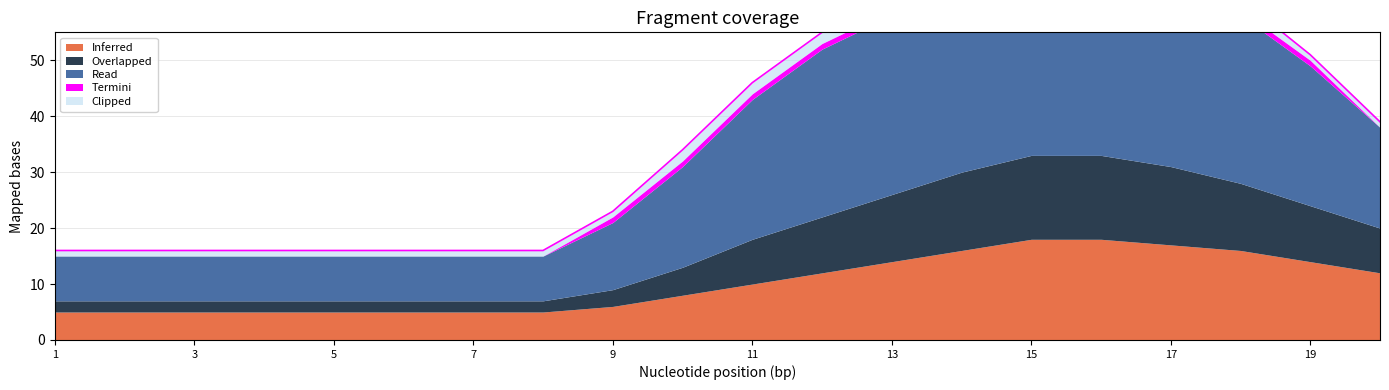

Which category has the highest value in the Clipped series?

10